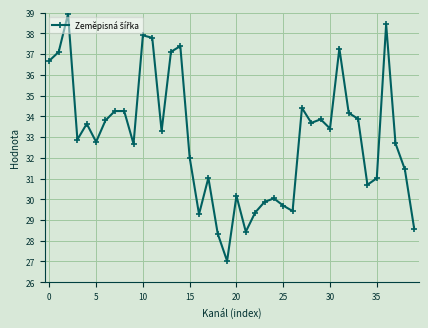

What is the minimum value shown in the chart?

27.0